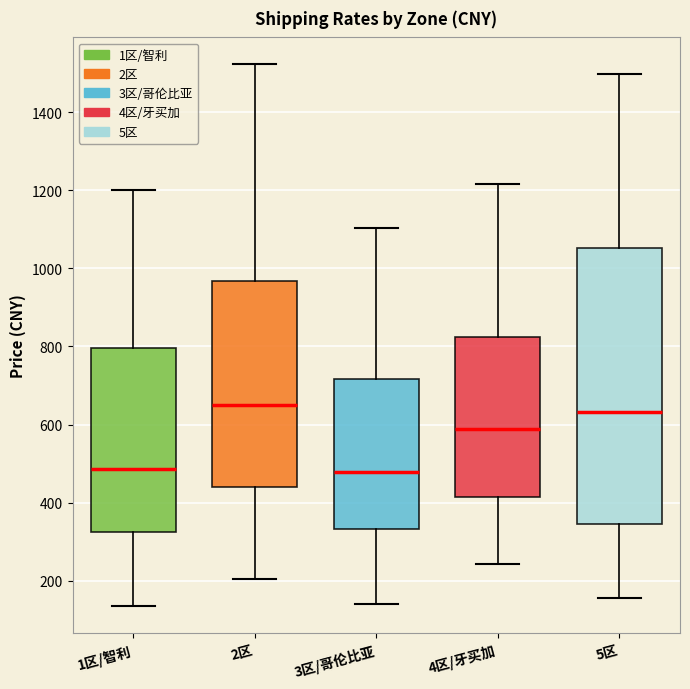

Reading left to right, read every box against the y-axis: the position of its median line, the range the box covers, and the ends of its whiskers. The values are not printed on the chart, so give them approximately, as read against the axis.

1区/智利: median 480, box 320 to 800, whiskers 140 to 1200
2区: median 660, box 440 to 960, whiskers 200 to 1520
3区/哥伦比亚: median 480, box 340 to 720, whiskers 140 to 1100
4区/牙买加: median 580, box 420 to 820, whiskers 240 to 1220
5区: median 640, box 340 to 1060, whiskers 160 to 1500